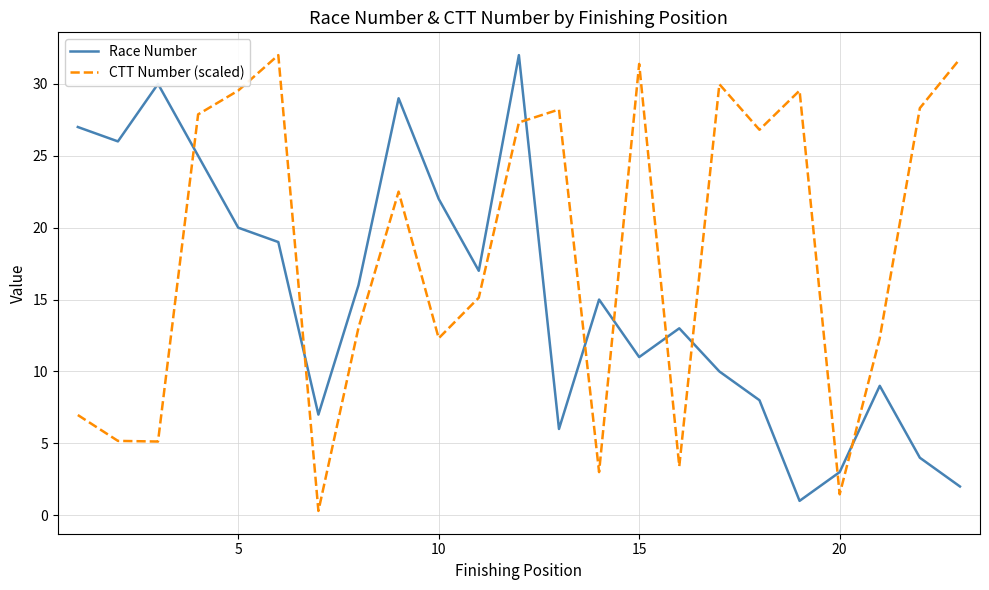

How many distinct data groups are displayed?

2